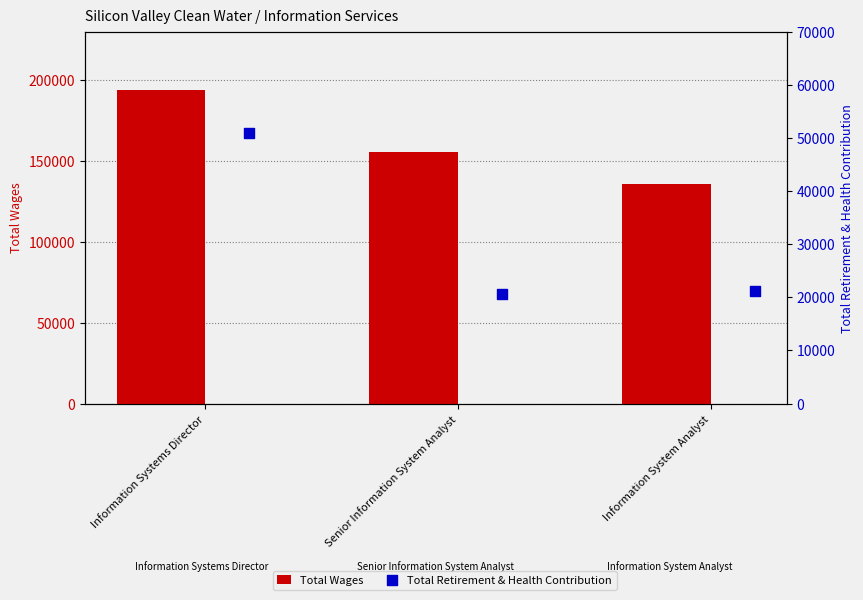

What are all the series names shown in the legend?

Total Wages, Total Retirement & Health Contribution